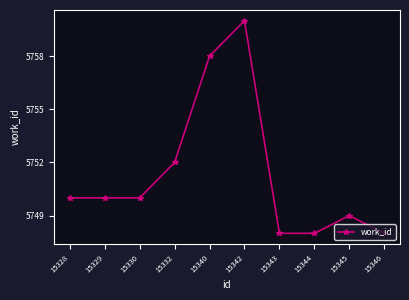

Which category has the highest value across all series?

15342